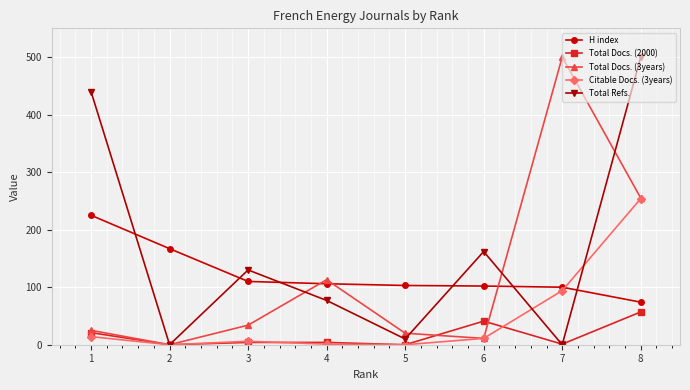

What is the maximum value for Total Docs. (3years)?

500